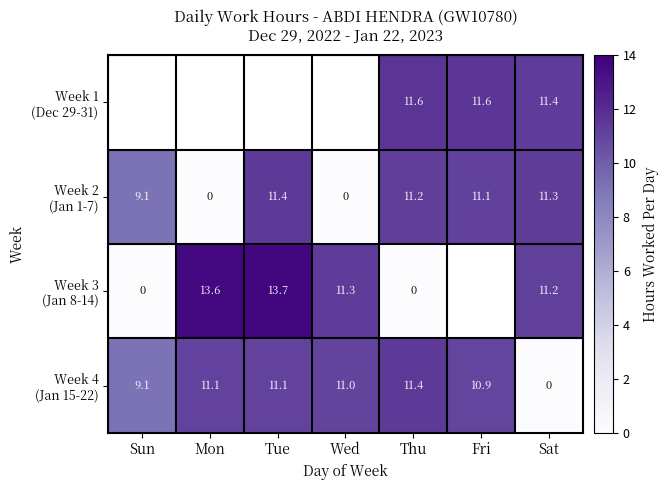

What is the spread (max minus min) of values at Thu?

11.6